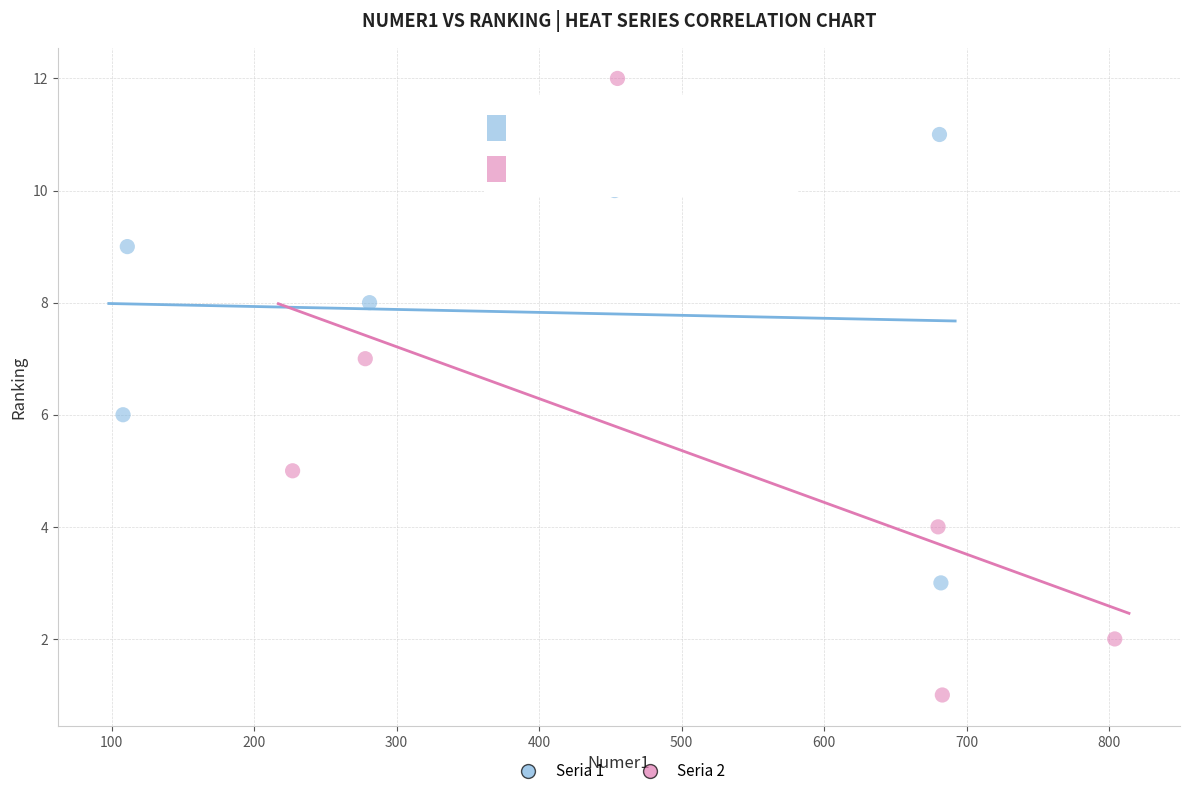

Which series reaches the maximum Y coordinate?

Seria 2